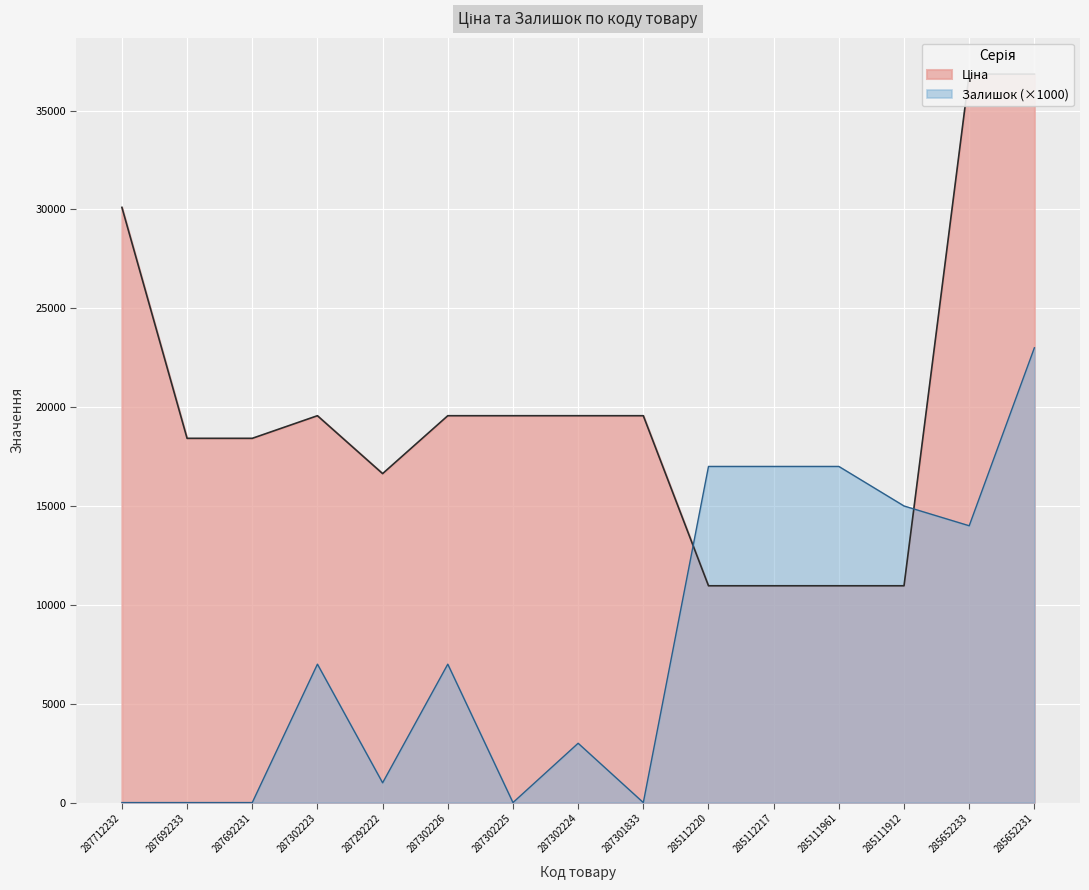

Rank the series by their maximum value, from highest to lowest.

Ціна, Залишок